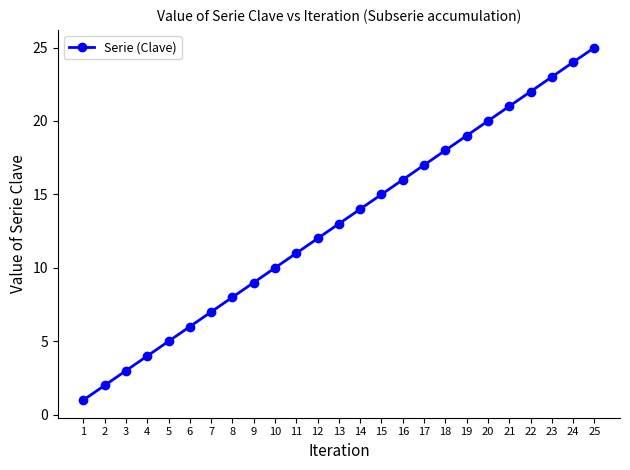

Where is the data nearest to the value 13?

13